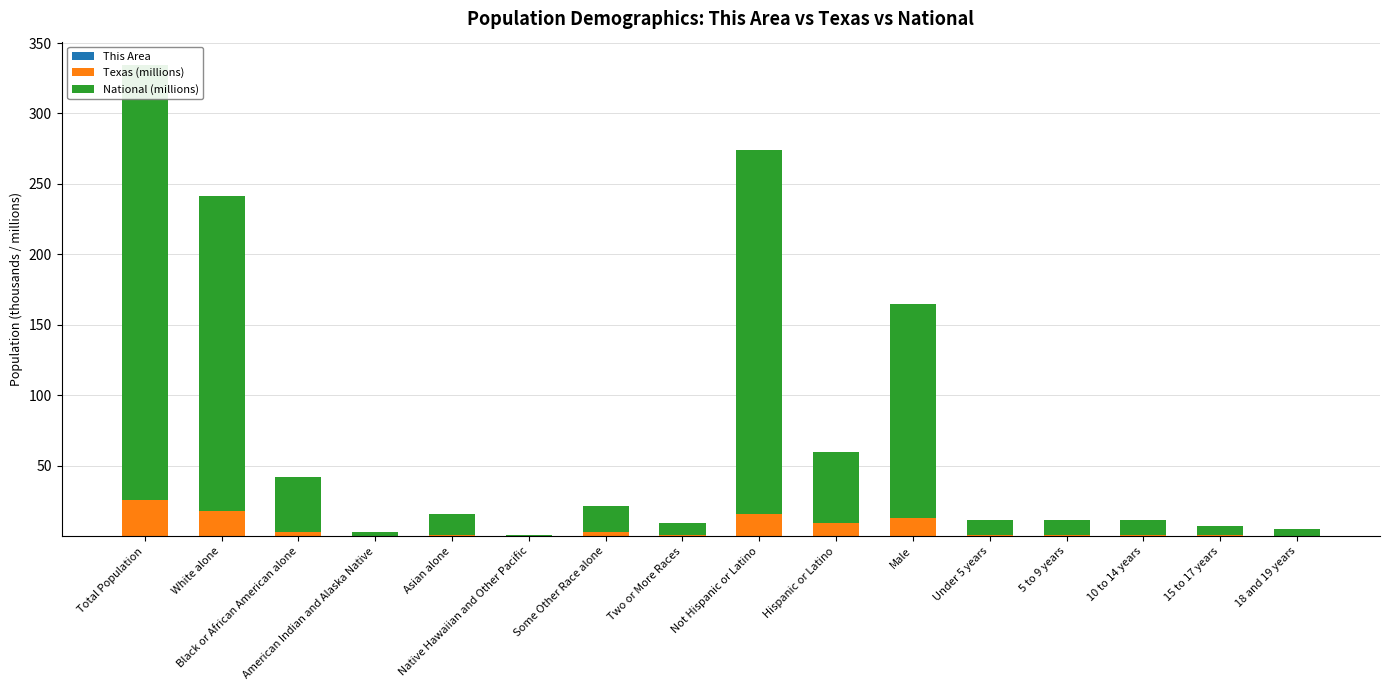

Rank the categories by National (millions) value from highest to lowest.

Total Population, Not Hispanic or Latino, White alone, Male, Hispanic or Latino, Black or African American alone, Some Other Race alone, Asian alone, 10 to 14 years, 5 to 9 years, Under 5 years, Two or More Races, 15 to 17 years, 18 and 19 years, American Indian and Alaska Native, Native Hawaiian and Other Pacific